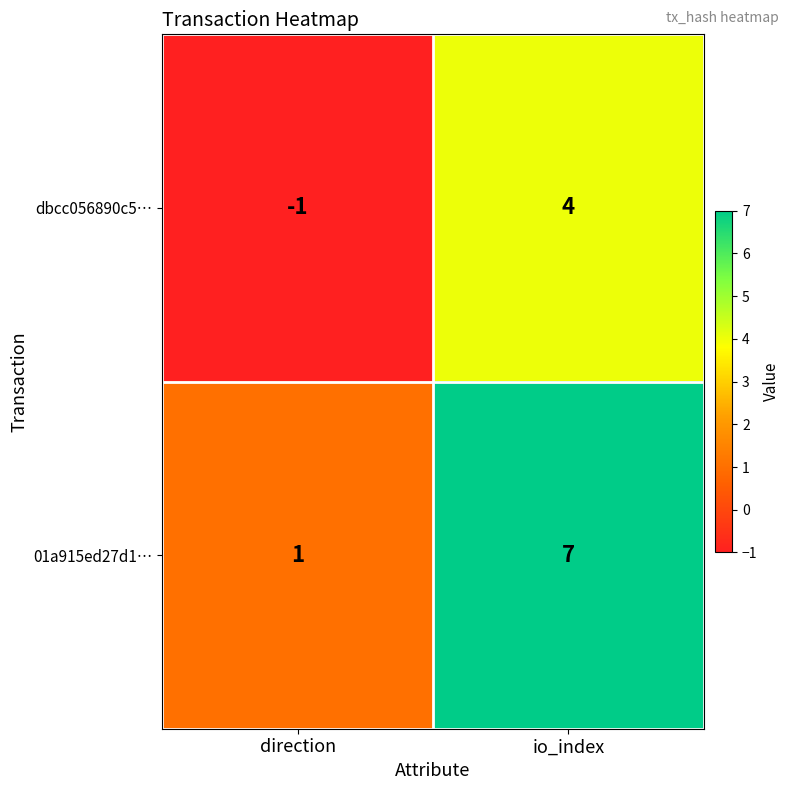

At which label is 01a915ed27d1… closest to 4?

direction